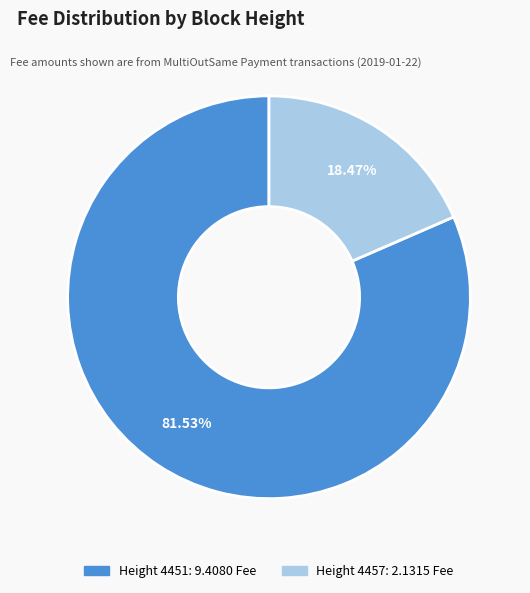

Count the number of slices in the pie.

2